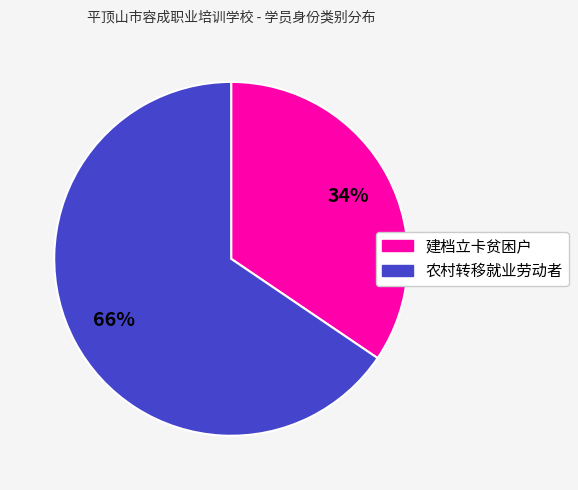

What is the ratio of the value at 农村转移就业劳动者 to the value at 建档立卡贫困户?

1.9